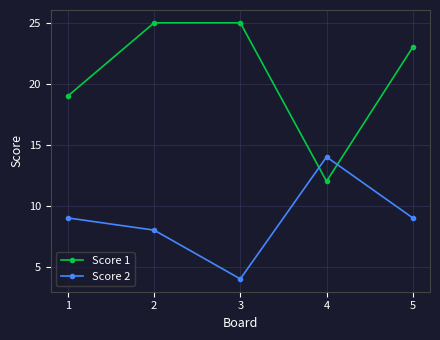

Reading left to right, extract all data points from this chart.

Score 1: 19	25	25	12	23
Score 2: 9	8	4	14	9